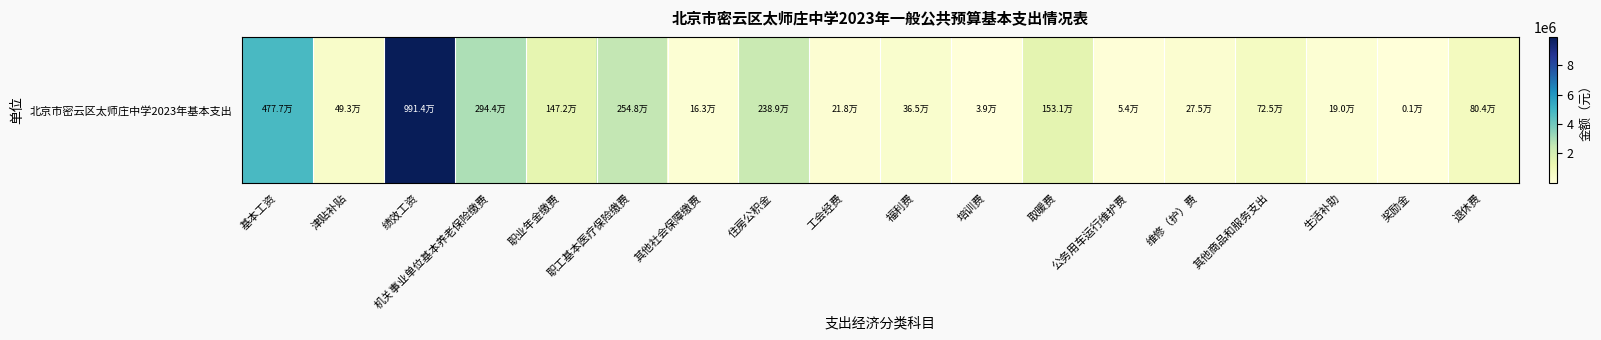

Which category has the lowest value across all series?

奖励金